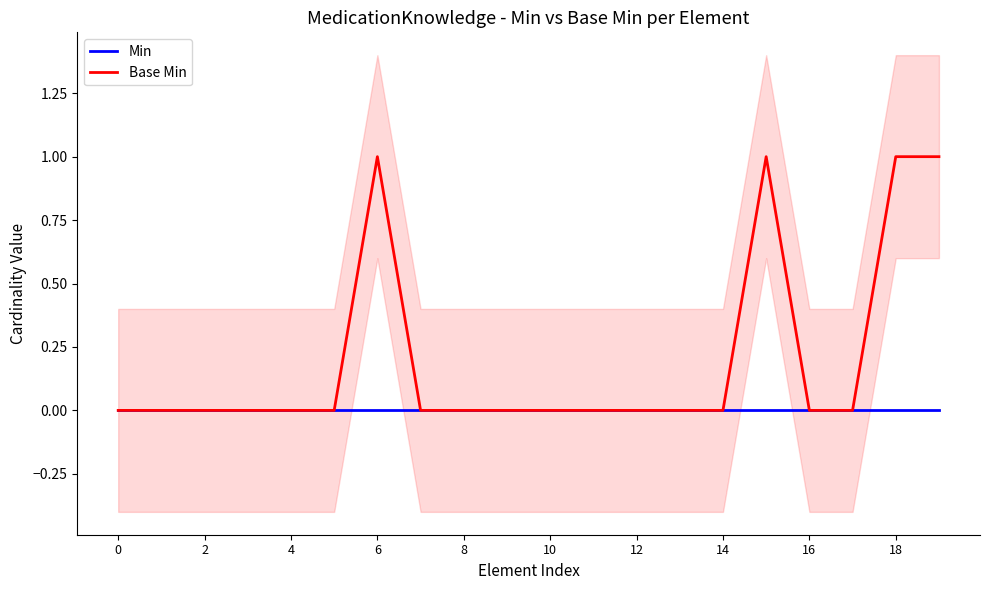

Reading left to right, what are all the values shown in this chart?

Min: 0	0	0	0	0	0	0	0	0	0	0	0	0	0	0	0	0	0	0	0
Base Min: 0	0	0	0	0	0	1	0	0	0	0	0	0	0	0	1	0	0	1	1